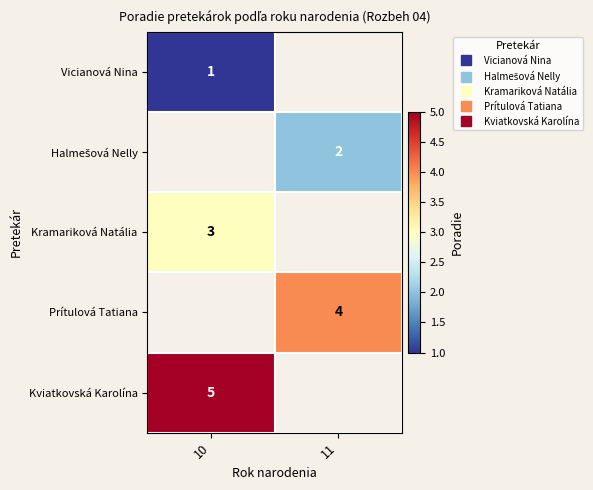

The value of Kramariková Natália at 10 is 3.0. True or false?

True